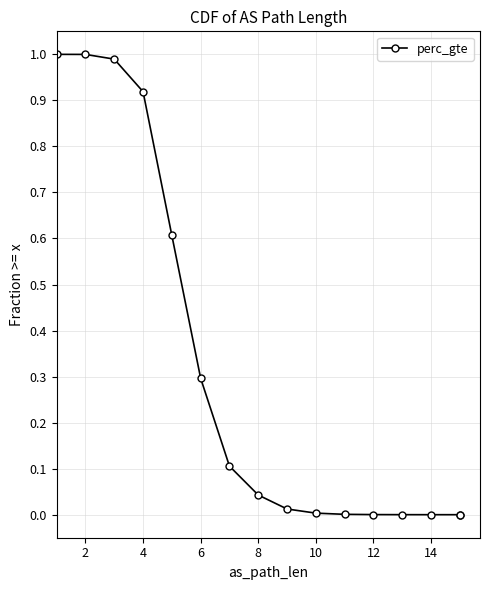

Does the chart have visible grid lines?

Yes